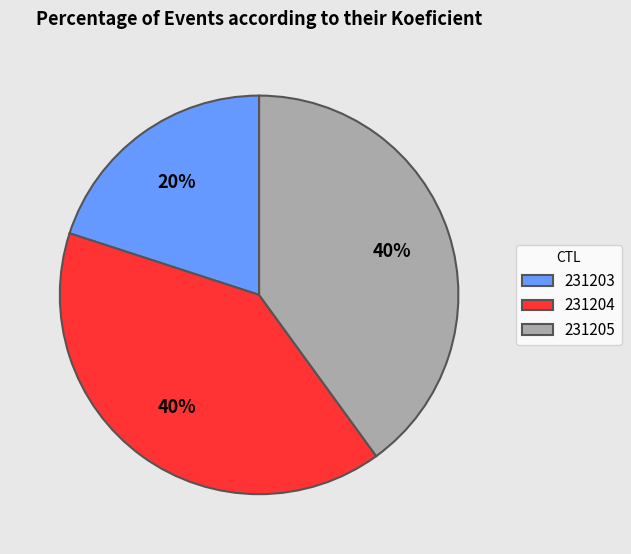

The 231203 slice represents 10% of the pie. True or false?

False